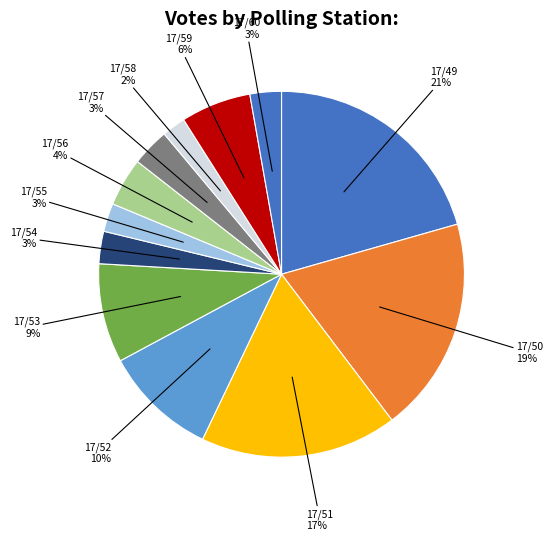

Approximately how many times larger is the value at 17/59 compared to 17/50?

0.3